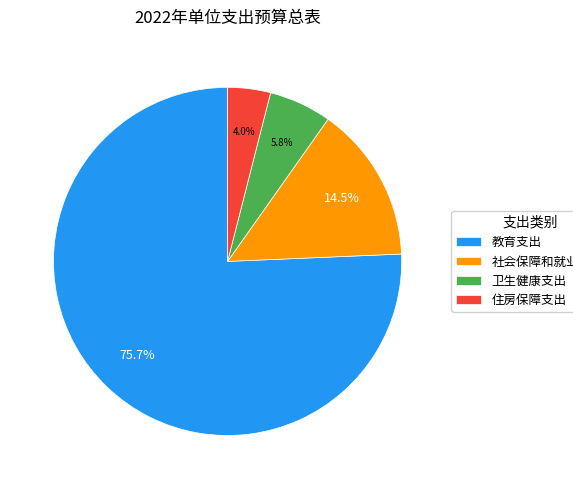

Which has a higher value, 教育支出 or 卫生健康支出?

教育支出